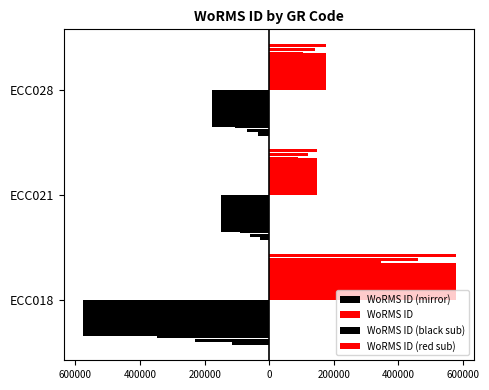

Are the bars horizontal?

Yes